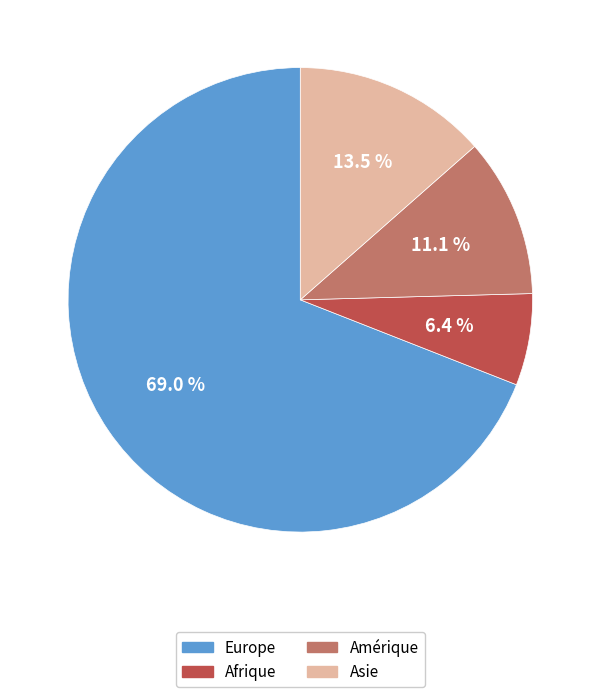

What percentage is the Europe slice, to the nearest percent?

69%